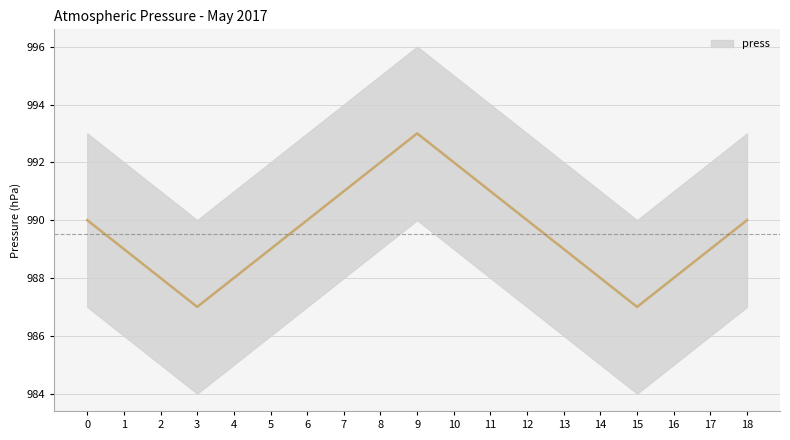

Which has a higher value, 12 or 10?

10